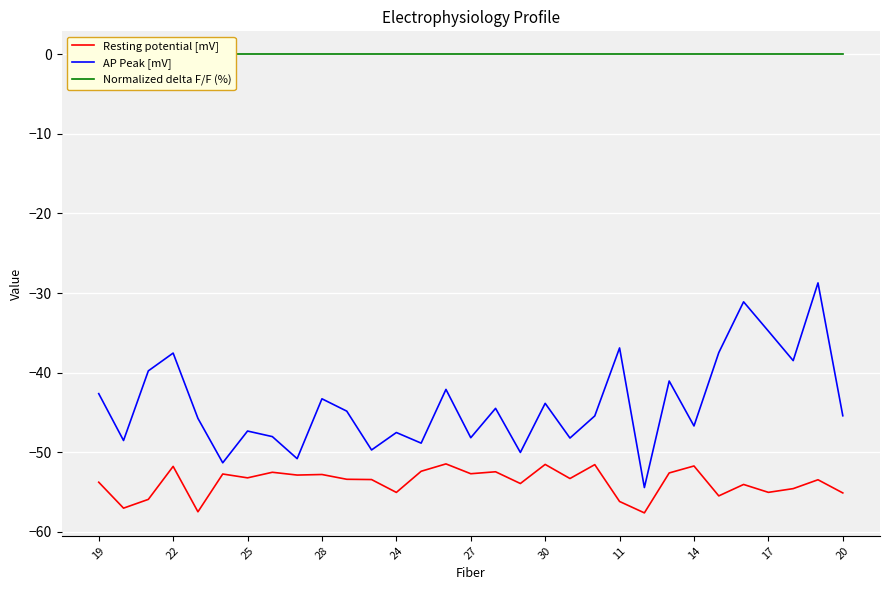

What is the average value of the AP Peak [mV] series?

-44.0